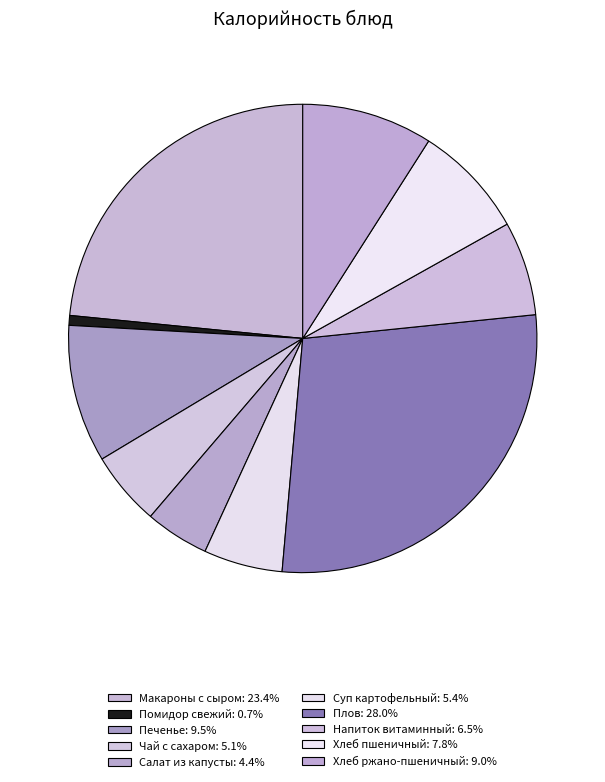

How many segments does this pie chart have?

10